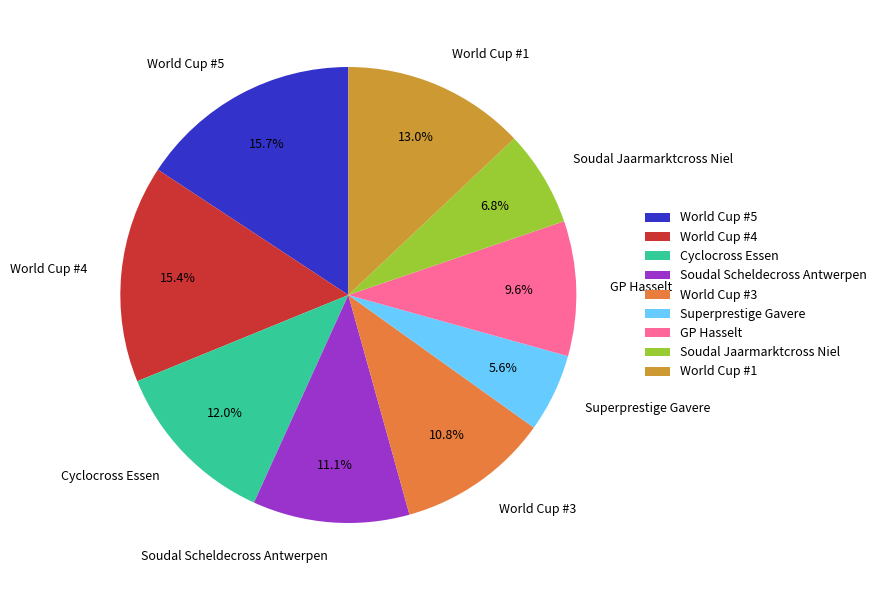

To the nearest percent, what is the combined percentage of Cyclocross Essen and World Cup #1?

25%